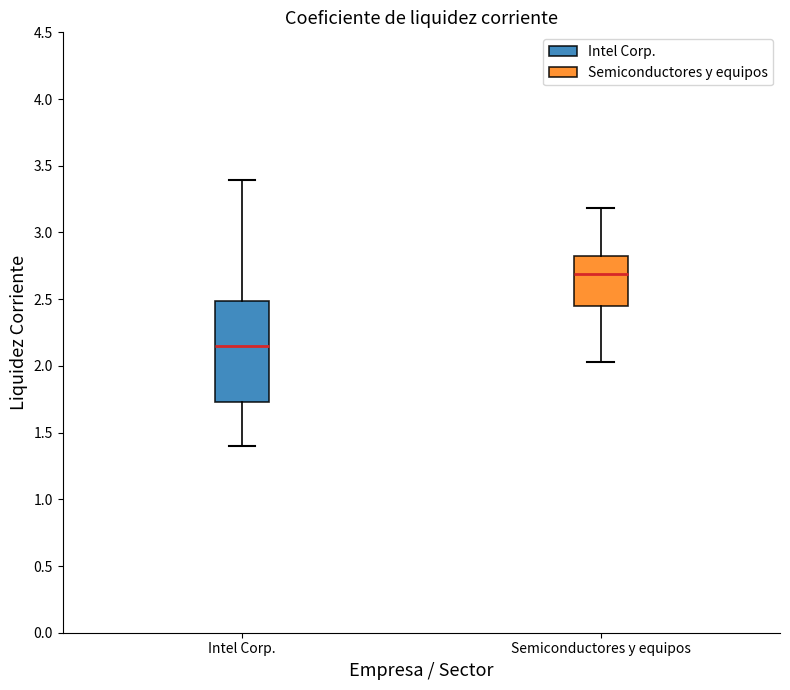

Comparing the boxes themselves (not the whiskers), which one is the tallest?

Intel Corp.